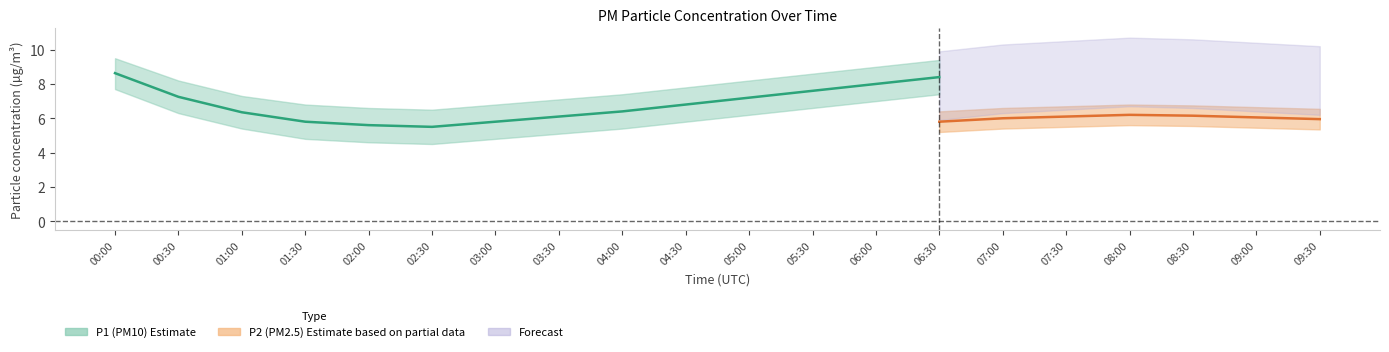

True or false: P1_lower and P2_lower cross at least once.

False